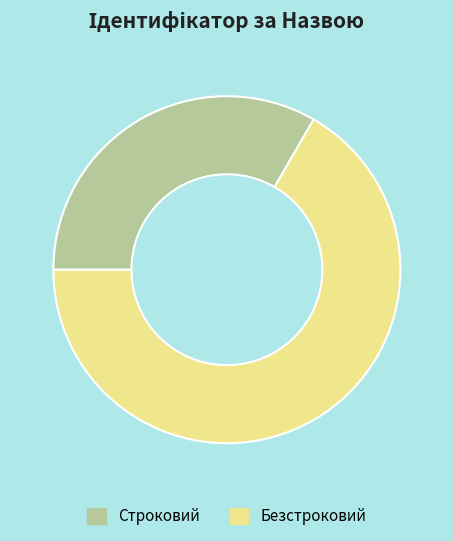

Is it true that Строковий is 45% of the pie?

False